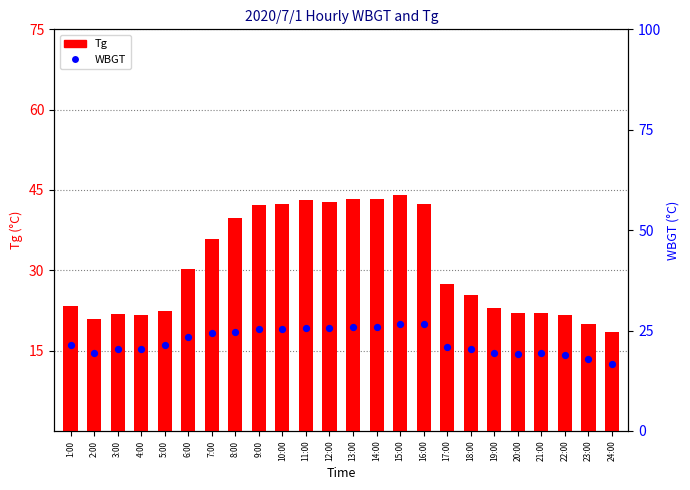

What is the total value across all series at 9:00?

67.7